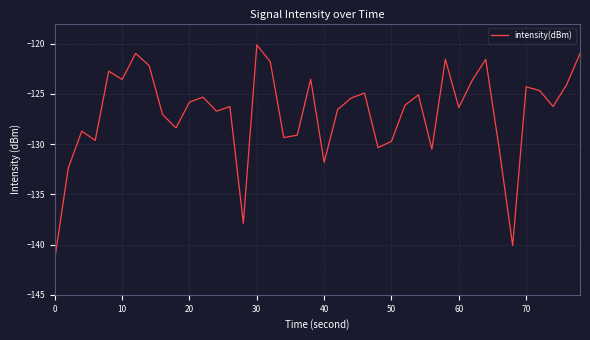

What is the maximum value shown in the chart?

-120.1